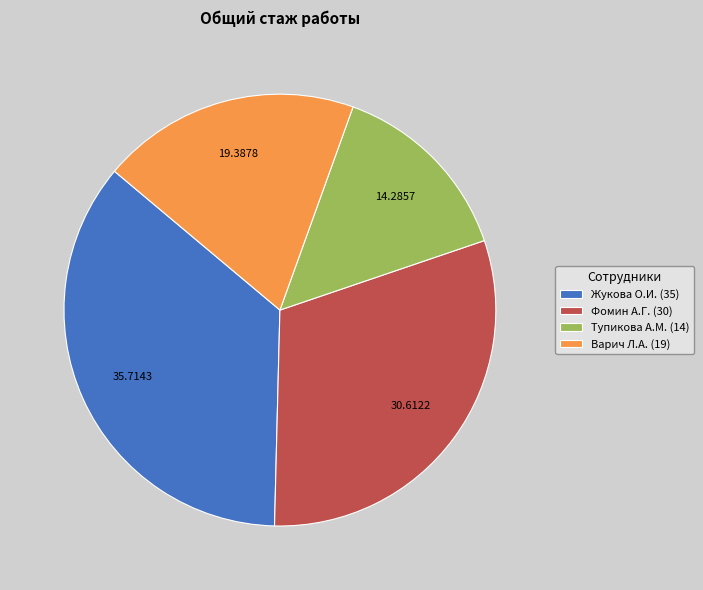

Is the sum of Варич Л.А. (19) and Тупикова А.М. (14) greater than half?

No